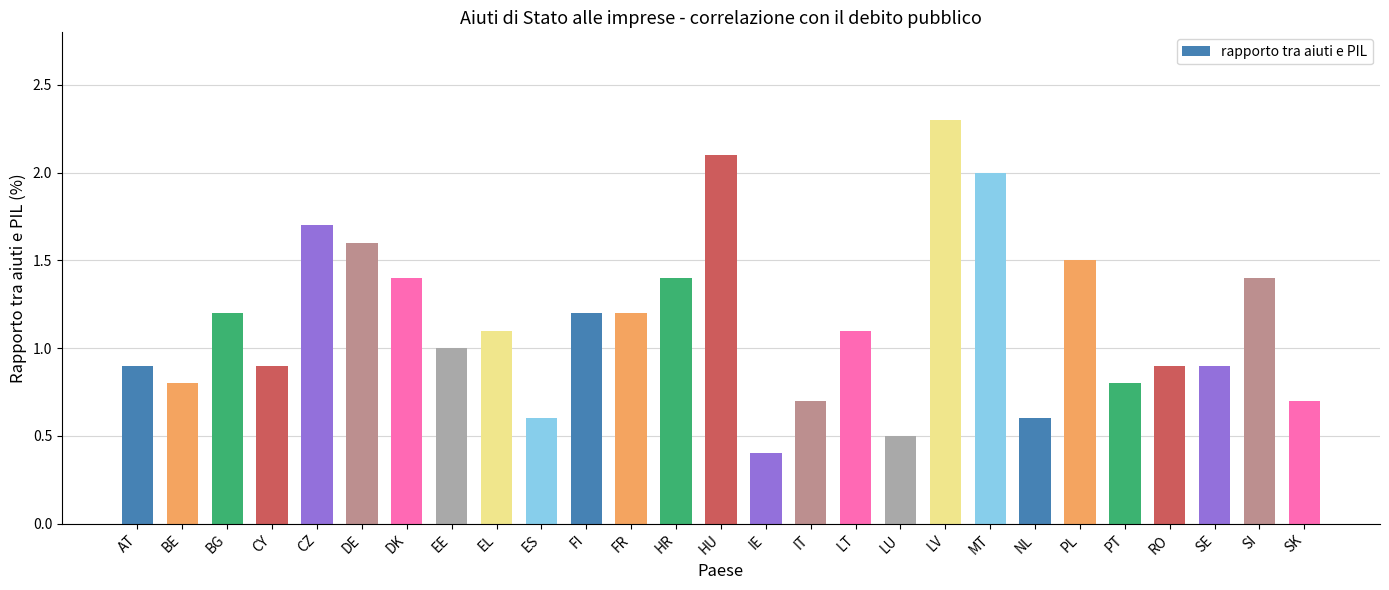

Reading left to right, transcribe all the data shown in this chart.

AT=0.9	BE=0.8	BG=1.2	CY=0.9	CZ=1.7	DE=1.6	DK=1.4	EE=1.0	EL=1.1	ES=0.6	FI=1.2	FR=1.2	HR=1.4	HU=2.1	IE=0.4	IT=0.7	LT=1.1	LU=0.5	LV=2.3	MT=2.0	NL=0.6	PL=1.5	PT=0.8	RO=0.9	SE=0.9	SI=1.4	SK=0.7